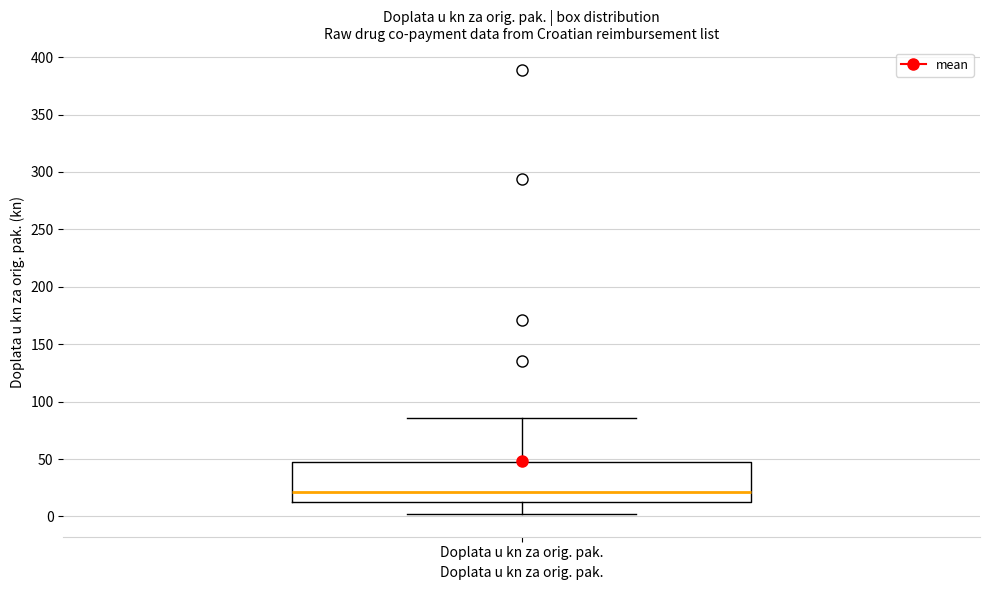

Transcribe this box plot: give where the median line is, the range the box spans, and where the two whiskers end, as read against the y-axis. The values are not printed on the chart, so give them approximately, as read against the axis.

median 20, box 15 to 50, whiskers 0 to 85